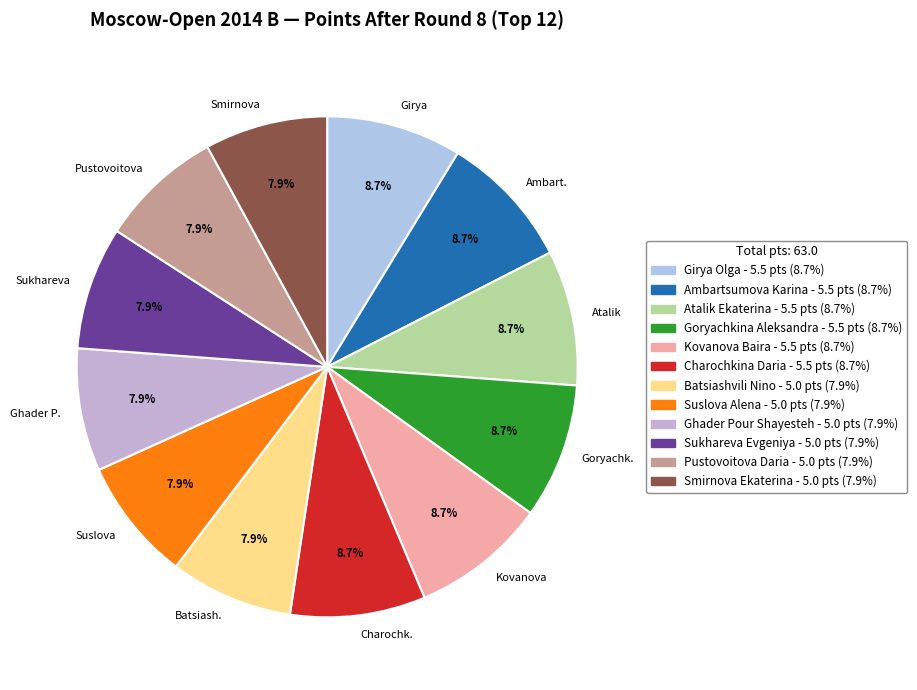

Between Kovanova and Batsiash., which is larger?

Kovanova